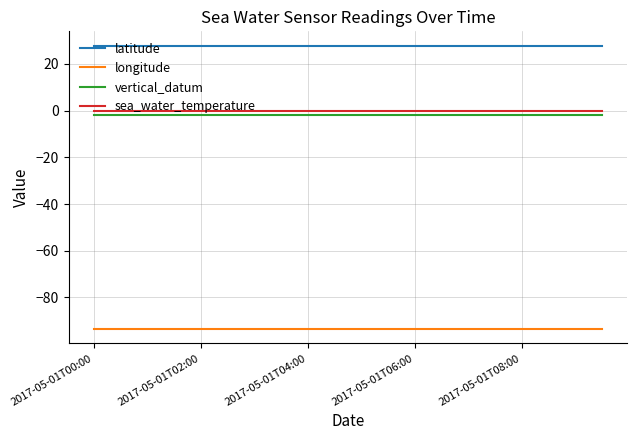

What is the maximum value for latitude?

27.9